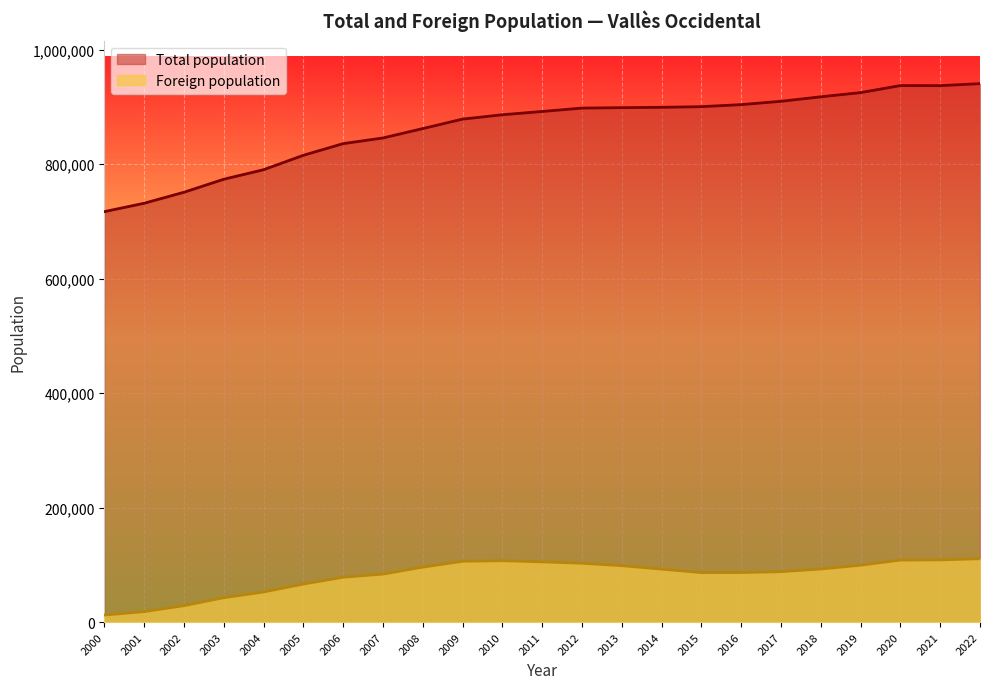

How many values in the Total population series exceed 892260?

11